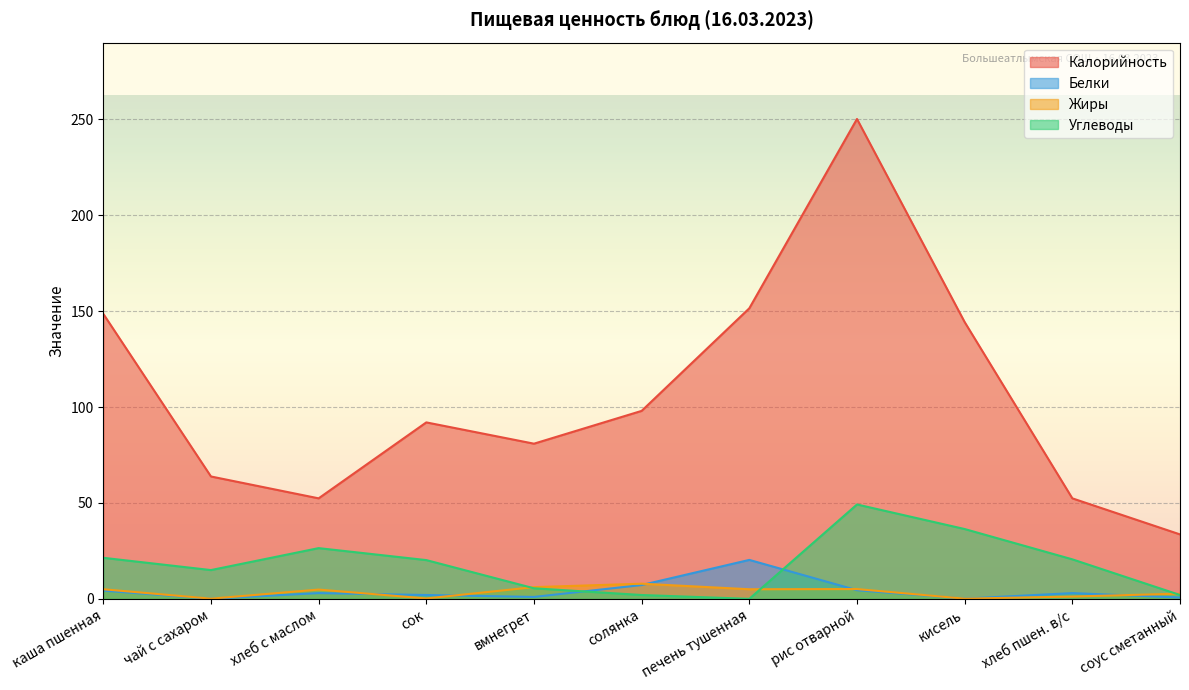

At how many categories does at least one series exceed 225?

1